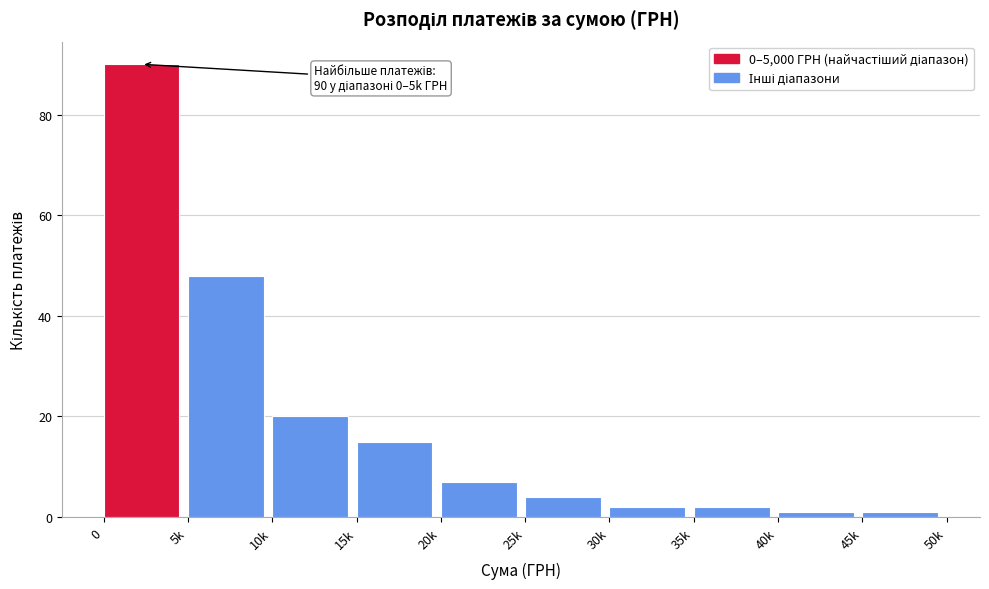

Reading right to left, transcribe all the data shown in this chart.

1	1	2	2	4	7	15	20	48	90